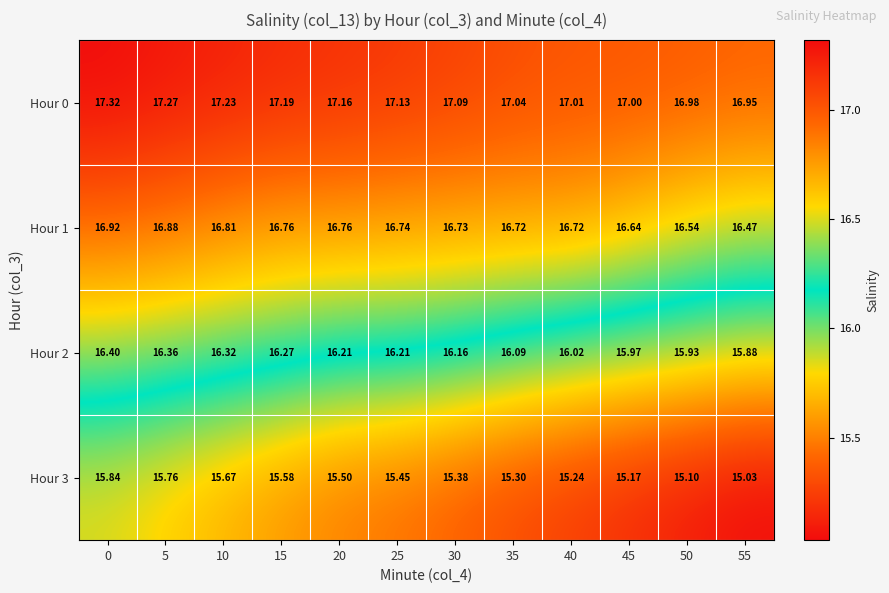

What is the total value across all series at 35?

65.2